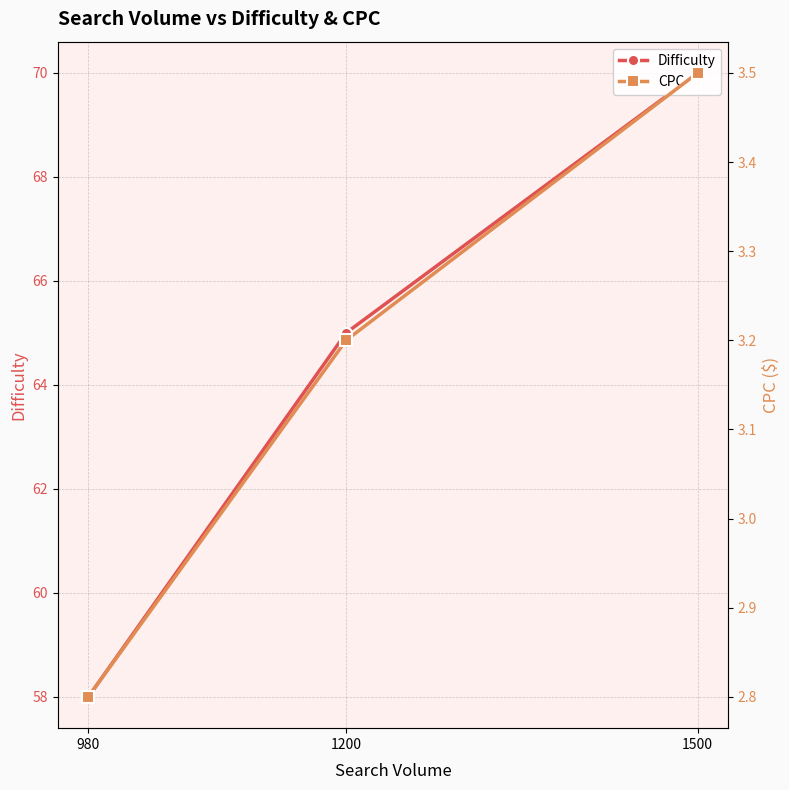

Between 980 and 1500, which is larger?

1500